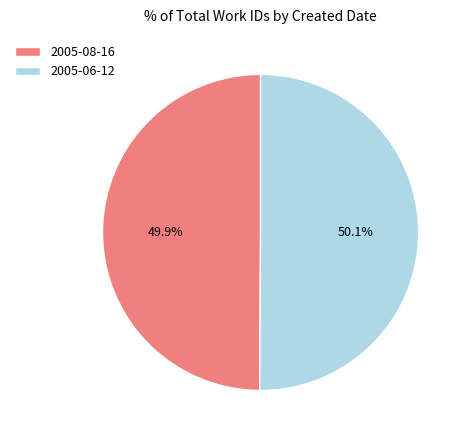

Approximately how many times larger is the value at 2005-08-16 compared to 2005-06-12?

1.0